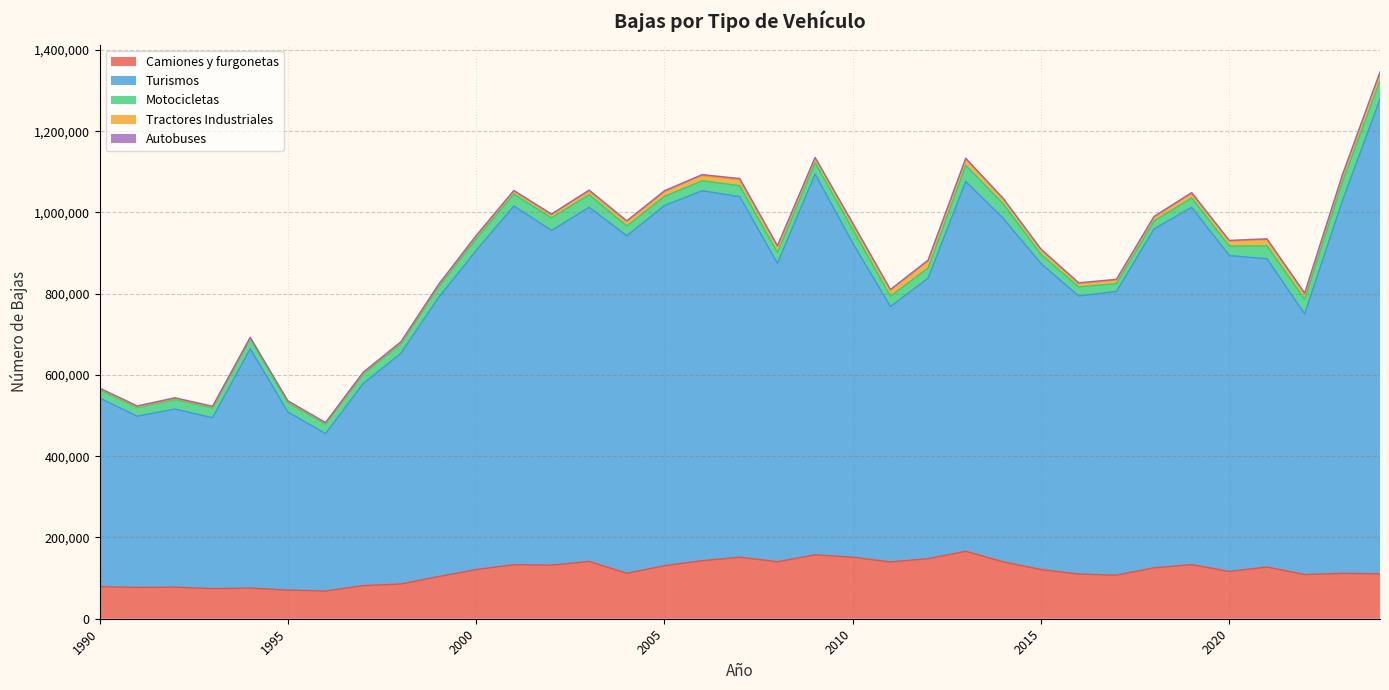

At which category is the sum across all series the highest?

2024